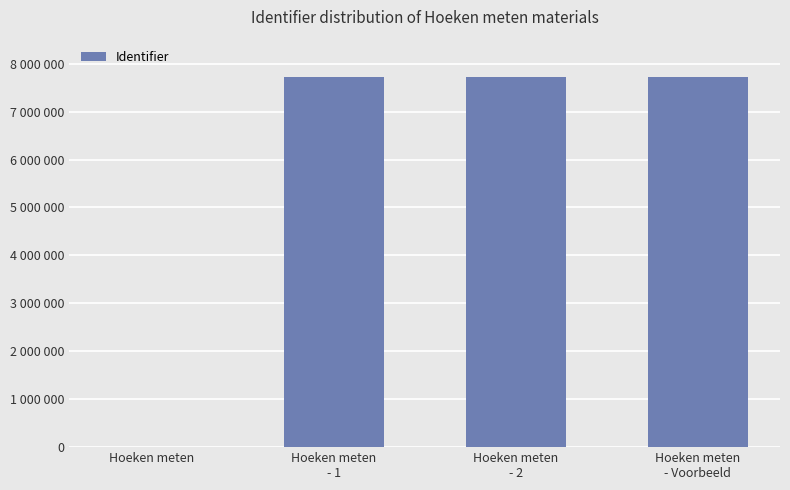

Is it true that the value at Hoeken meten
- 2 is 7717204?

True